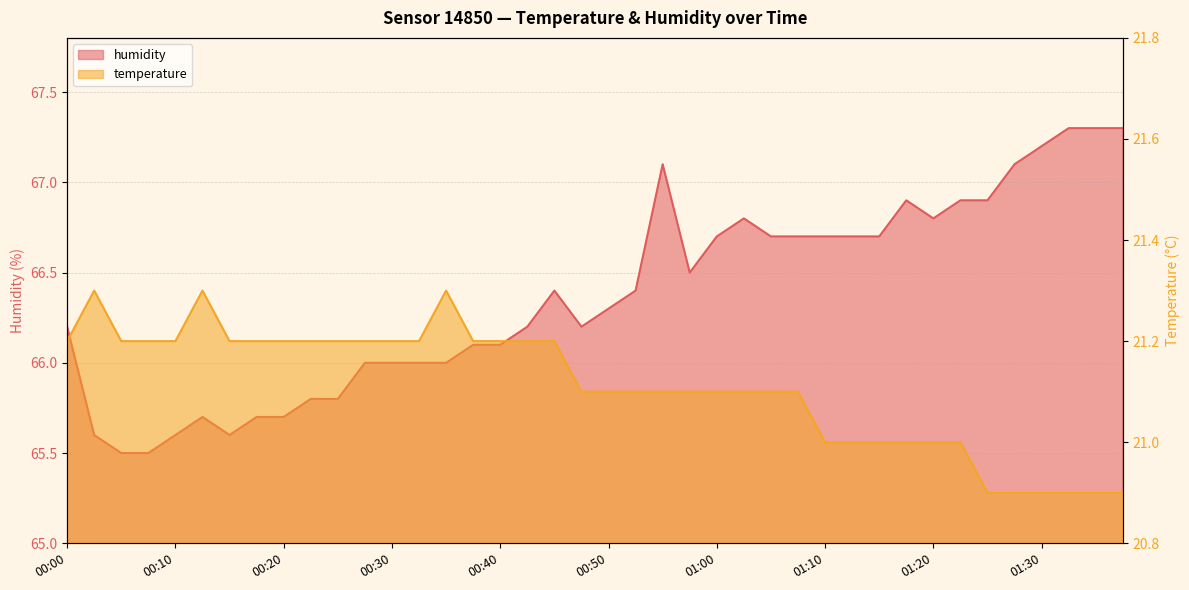

At which category does the chart reach its minimum across all series?

01:25